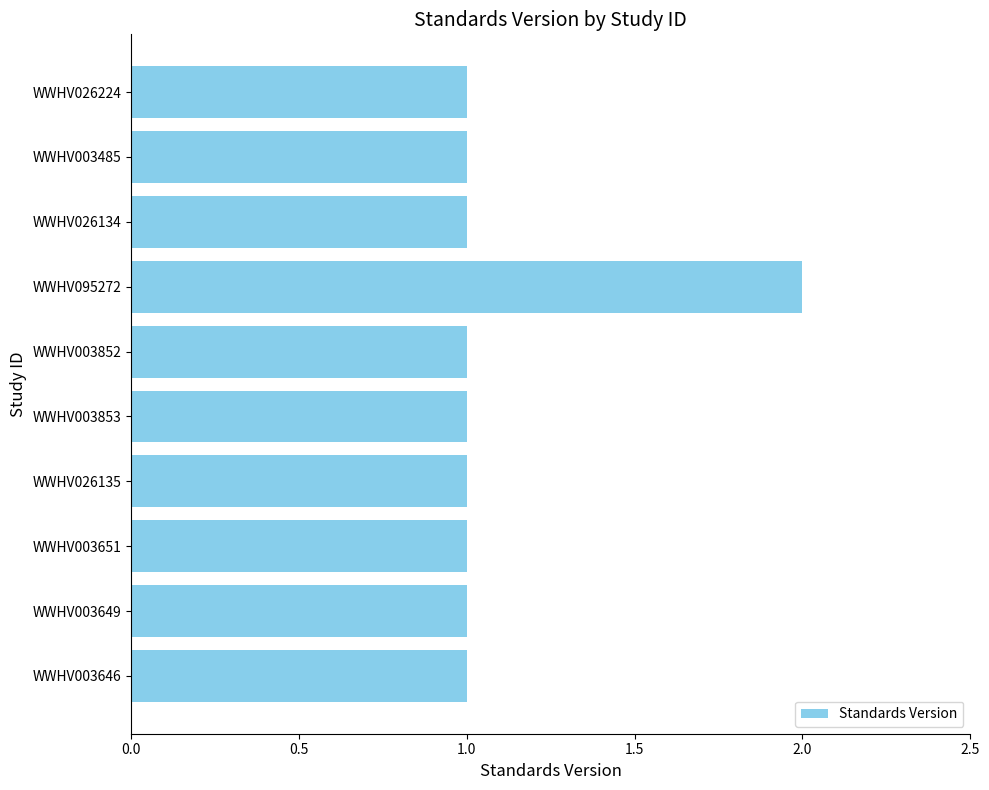

What is the label of the 3rd bar from the top?

WWHV026134